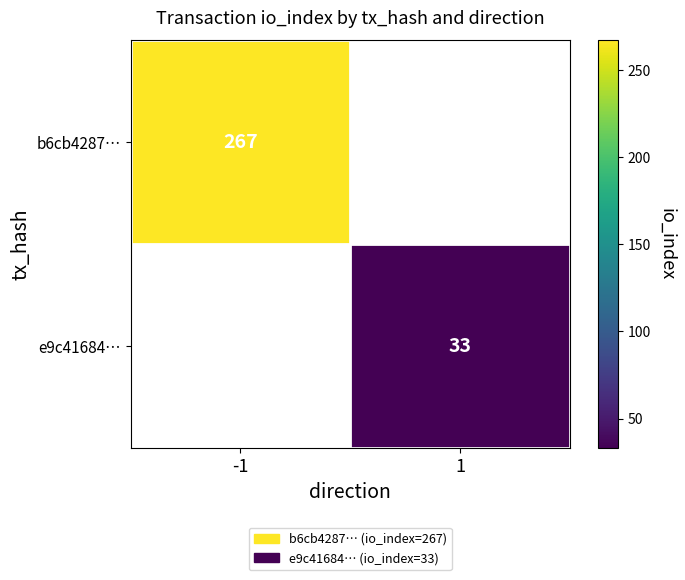

The e9c41684… series shows 47 at 1. True or false?

False